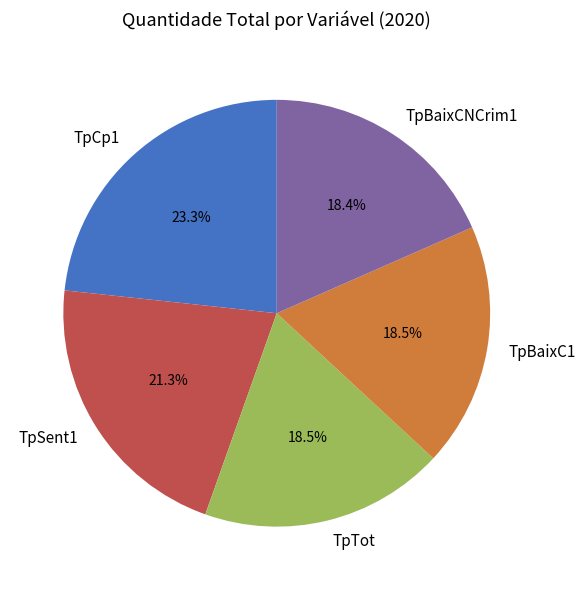

Approximately how many times larger is the value at TpBaixCNCrim1 compared to TpSent1?

0.9